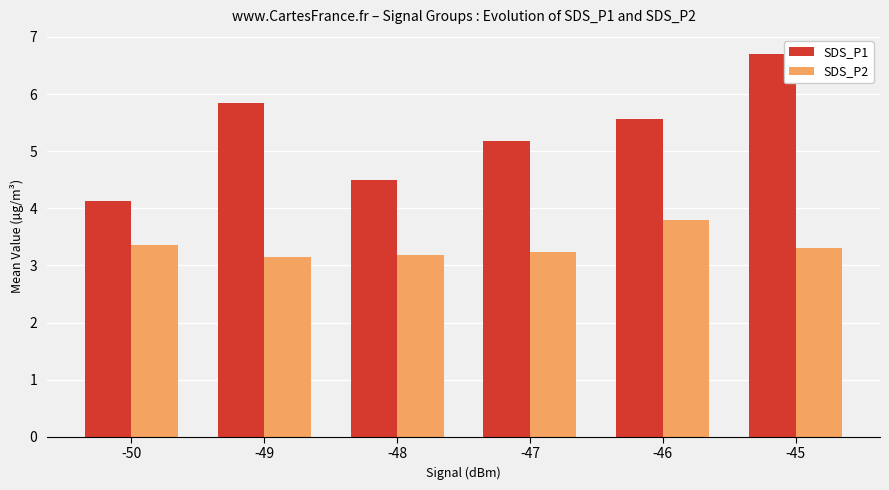

What is the difference between the SDS_P1 values at -48 and -50?

0.4